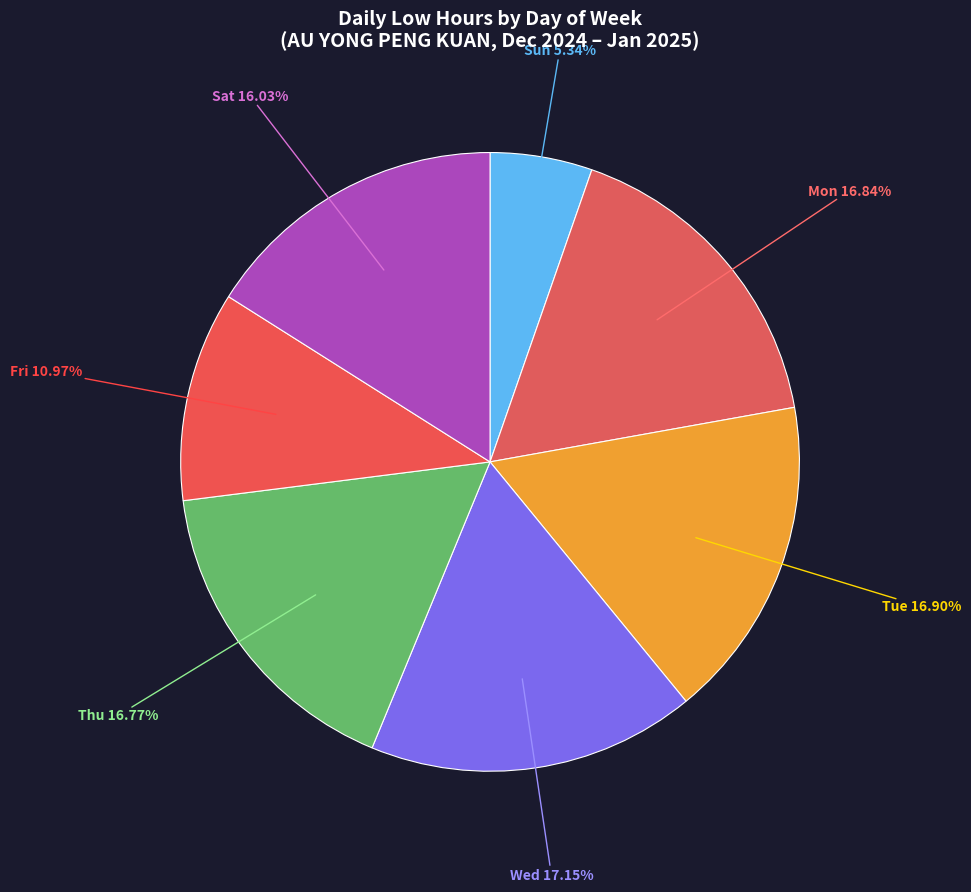

How many slices are in this pie chart?

7